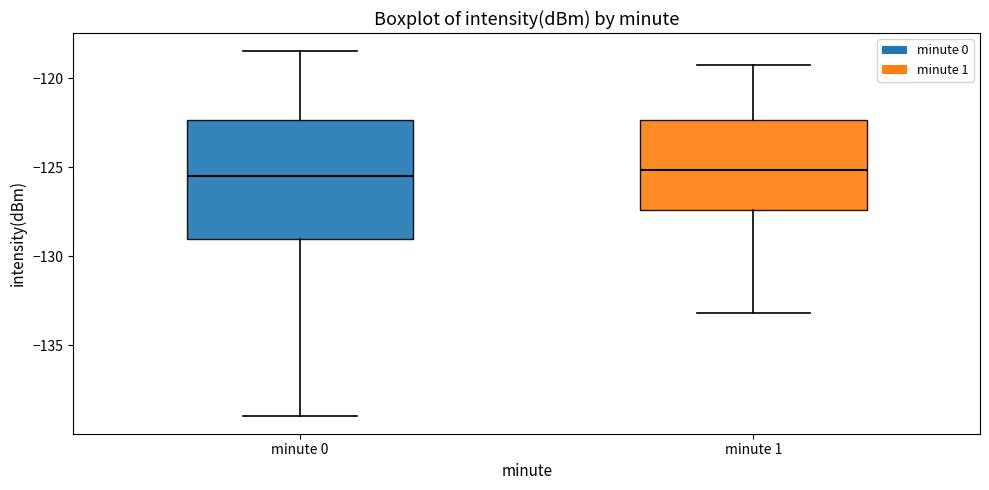

Reading left to right, transcribe this box plot: for each box, give where its median line is, the range the box spans, and where its two whiskers end, as read against the y-axis. The values are not printed on the chart, so give them approximately, as read against the axis.

minute 0: median -125.5, box -129.0 to -122.5, whiskers -139.0 to -118.5
minute 1: median -125.0, box -127.5 to -122.5, whiskers -133.0 to -119.5